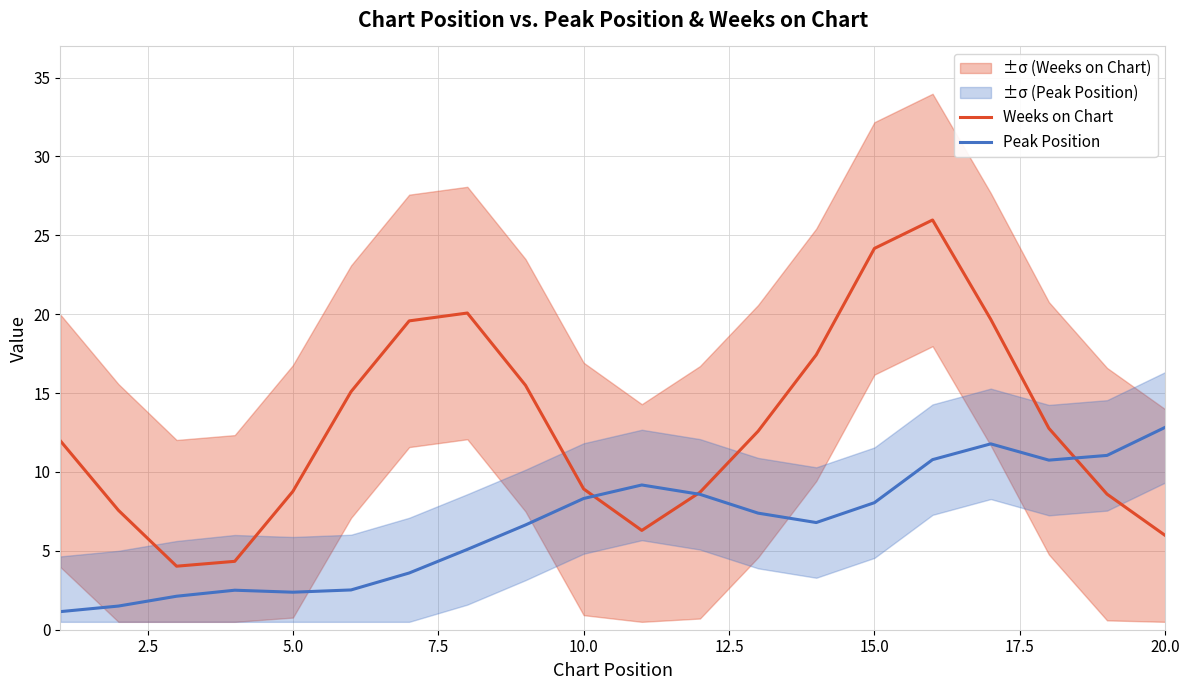

Does the chart have visible grid lines?

Yes